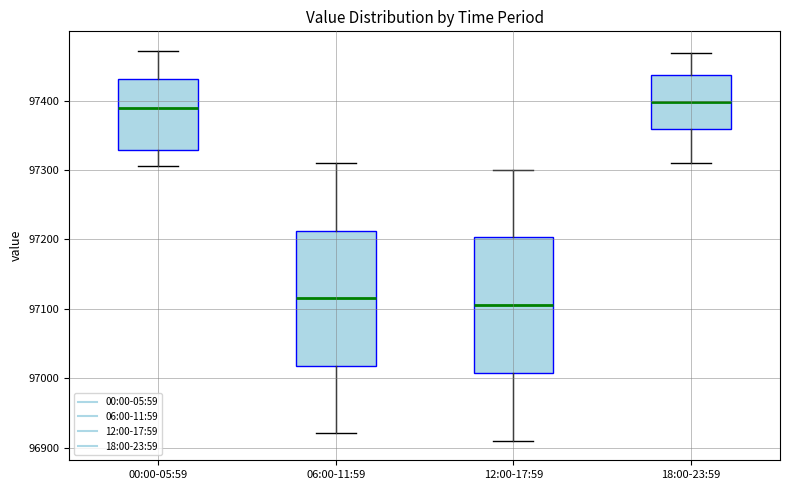

Which box's median line is the lowest?

12:00-17:59